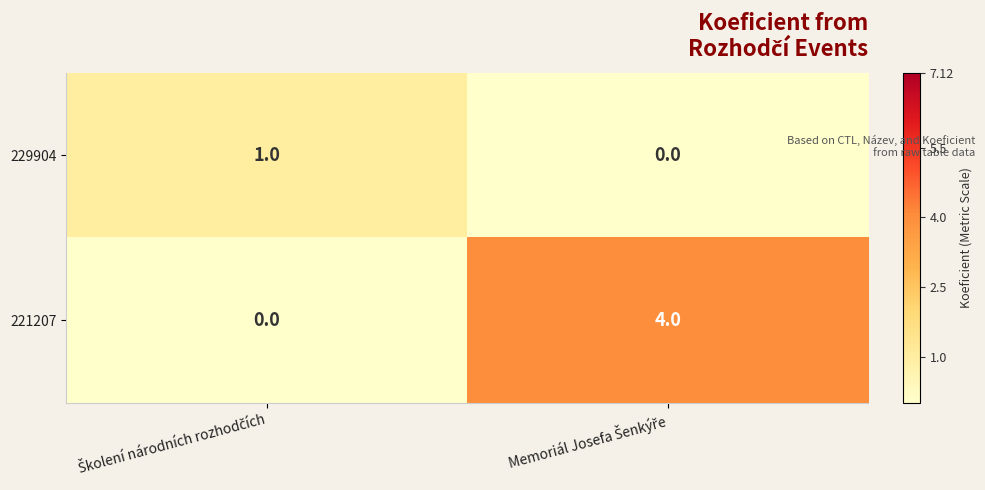

What is the maximum value shown in the chart?

4